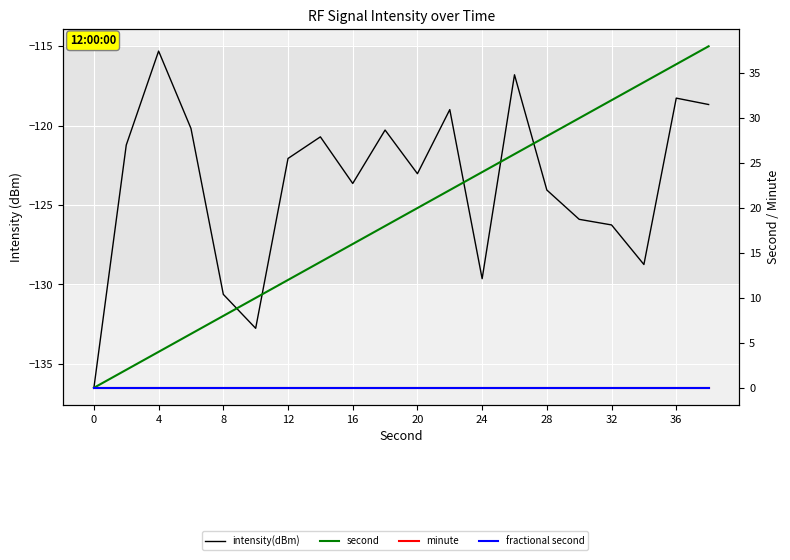

At how many categories does at least one series exceed -53?

20